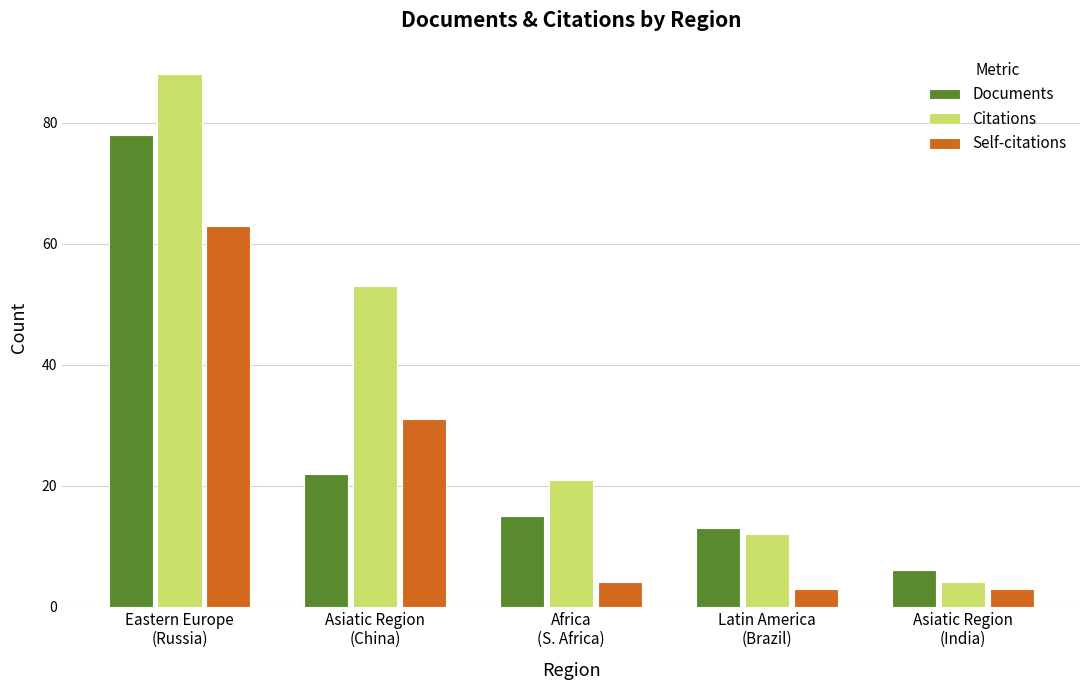

Reading left to right, extract all data points from this chart.

Documents: Eastern Europe
(Russia)=78	Asiatic Region
(China)=22	Africa
(S. Africa)=15	Latin America
(Brazil)=13	Asiatic Region
(India)=6
Citations: Eastern Europe
(Russia)=88	Asiatic Region
(China)=53	Africa
(S. Africa)=21	Latin America
(Brazil)=12	Asiatic Region
(India)=4
Self-citations: Eastern Europe
(Russia)=63	Asiatic Region
(China)=31	Africa
(S. Africa)=4	Latin America
(Brazil)=3	Asiatic Region
(India)=3